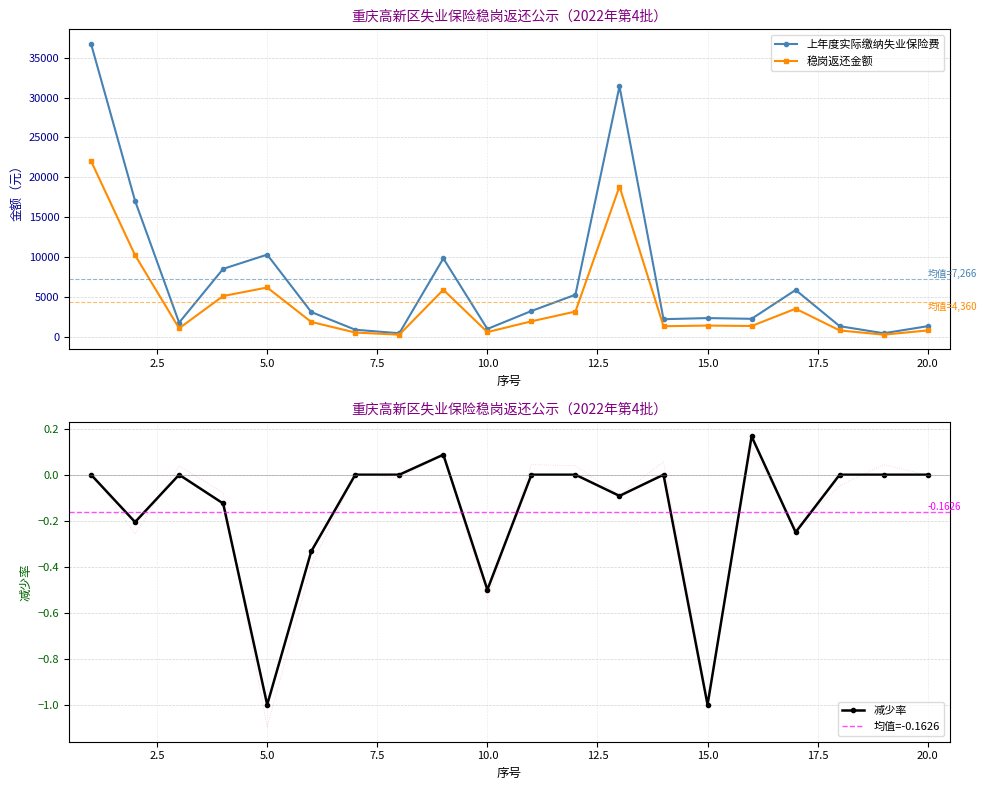

What is the average value of the 上年度实际缴纳失业保险费 series?

7266.5